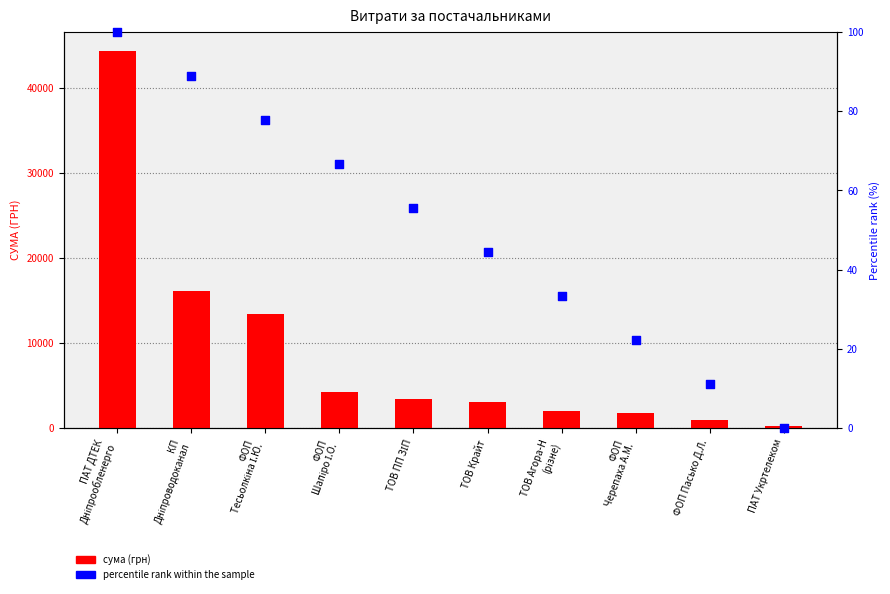

Is the value of сума (грн) at ФОП
Тесьолкіна І.Ю. greater than the value of percentile rank within the sample at ФОП Пасько Д.Л.?

Yes